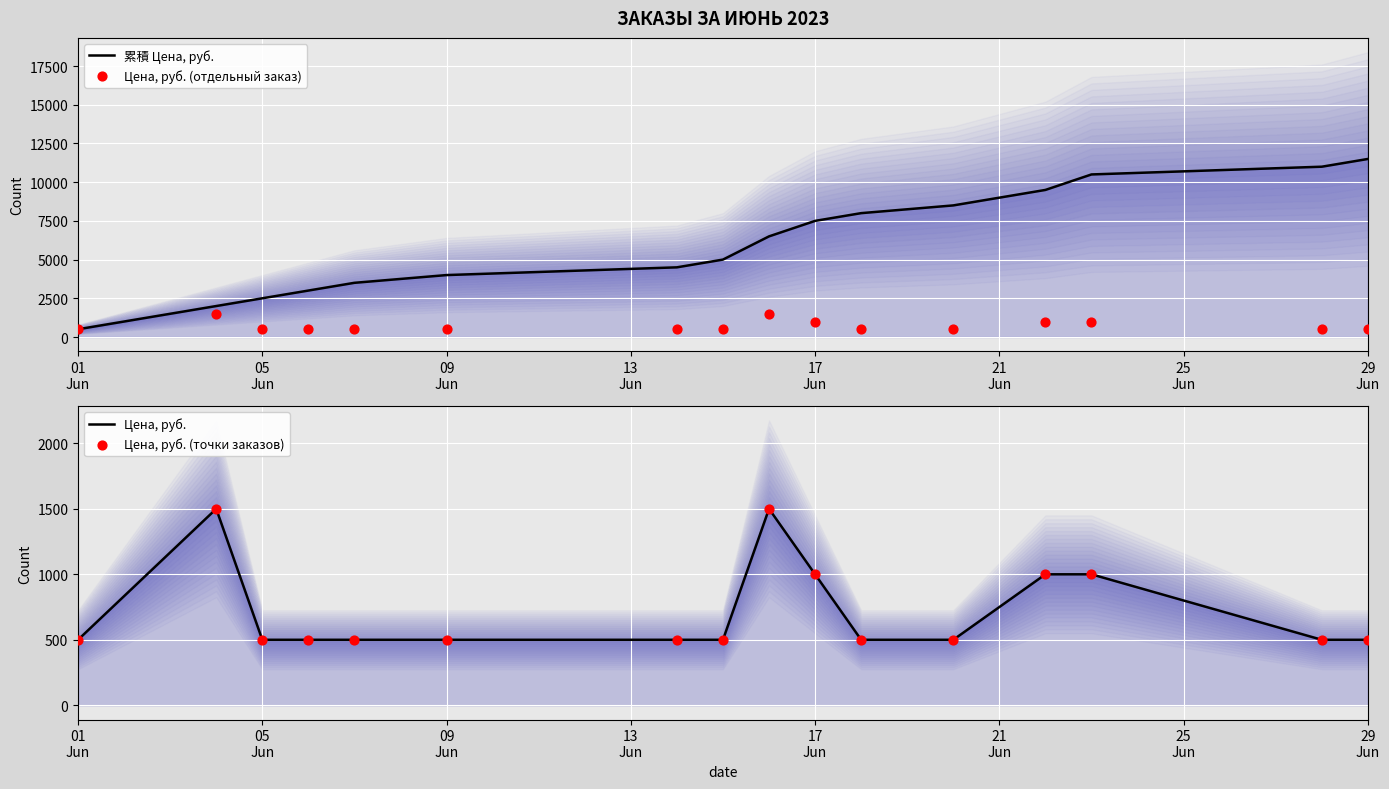

Which series has the largest total across all categories?

累積 Цена, руб.